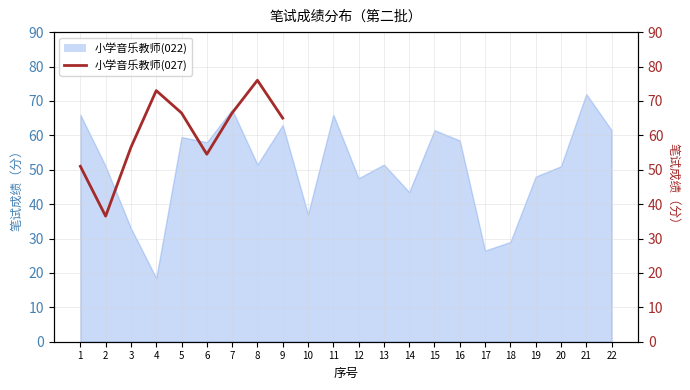

What is the ratio of the value at 7 to the value at 9?

1.0